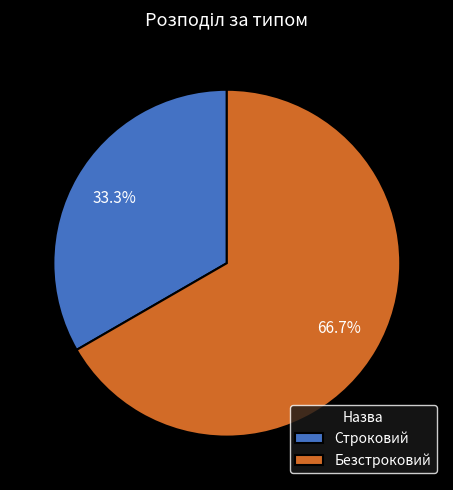

What percentage is the Безстроковий slice, to the nearest percent?

67%